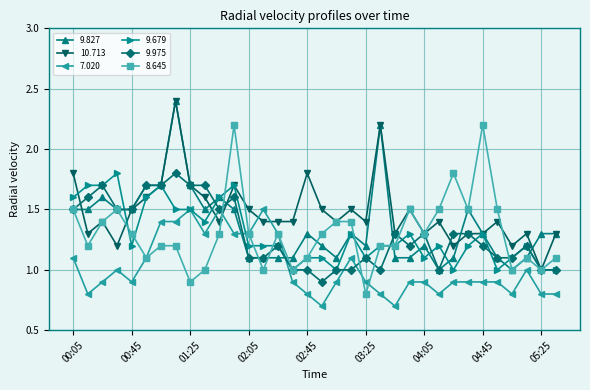

After their last crossing, which series has the higher values: 7.020 or 10.713?

10.713